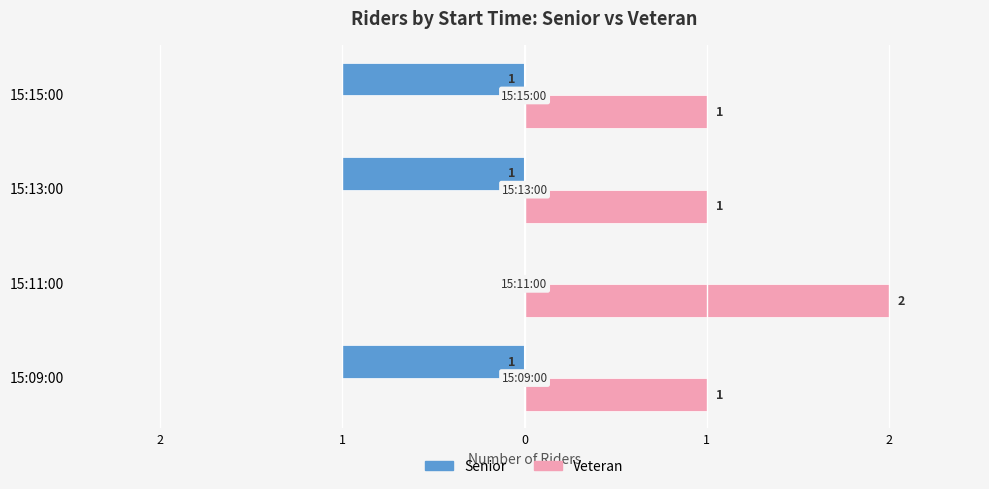

List the series in order of their overall mean, lowest first.

Senior, Veteran